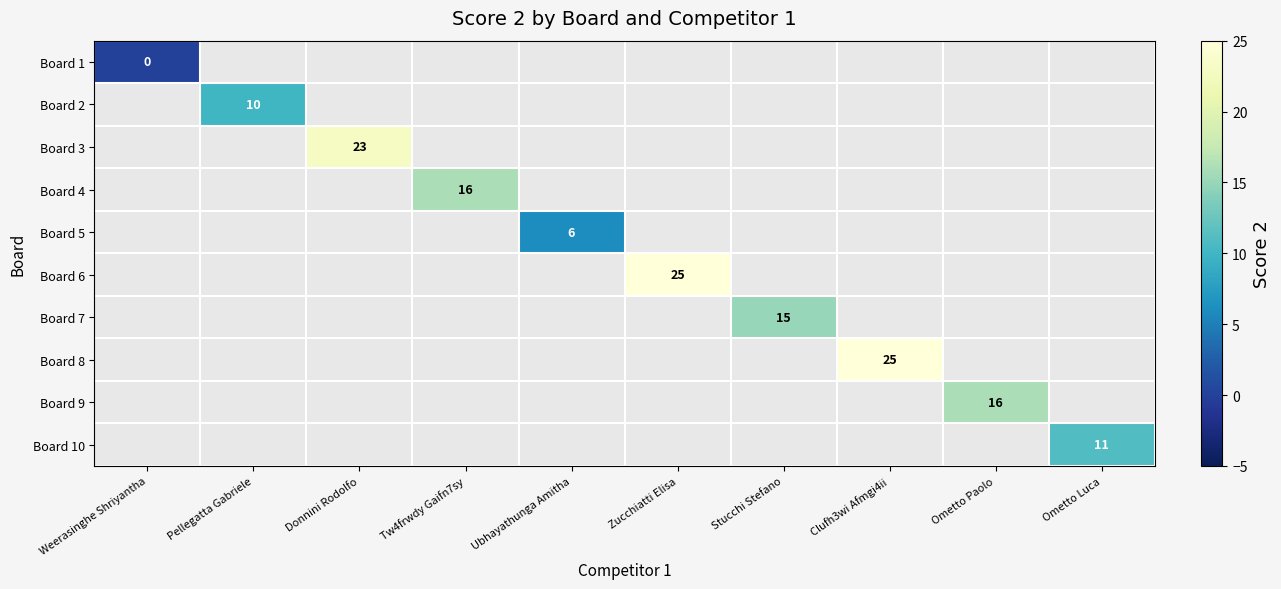

The Board 6 series shows 10 at Zucchiatti Elisa. True or false?

False